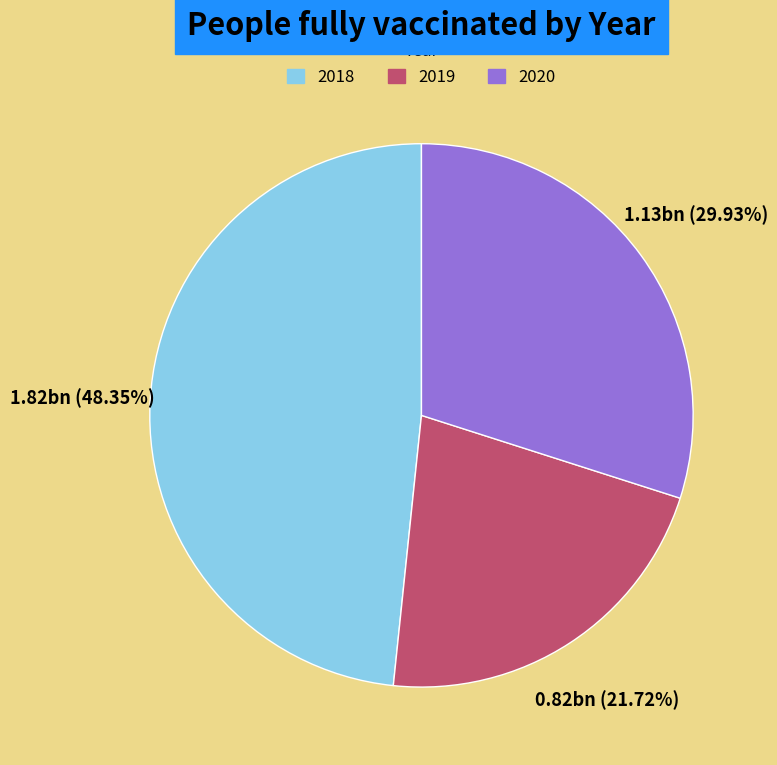

What percentage do 2019 and 2018 together represent?

70.1%